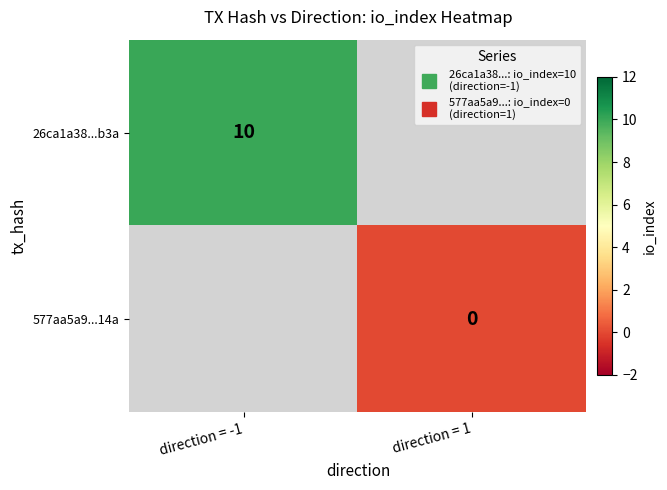

Rank the categories by 26ca1a38...b3a value from lowest to highest.

direction = -1, direction = 1